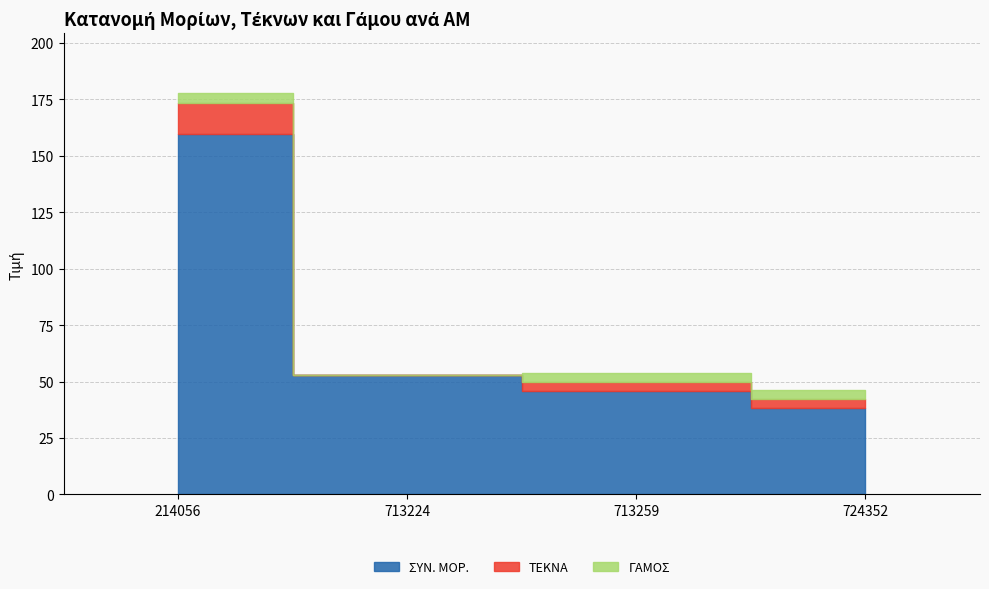

Count the ΤΕΚΝΑ values in the range 4 to 14.

3